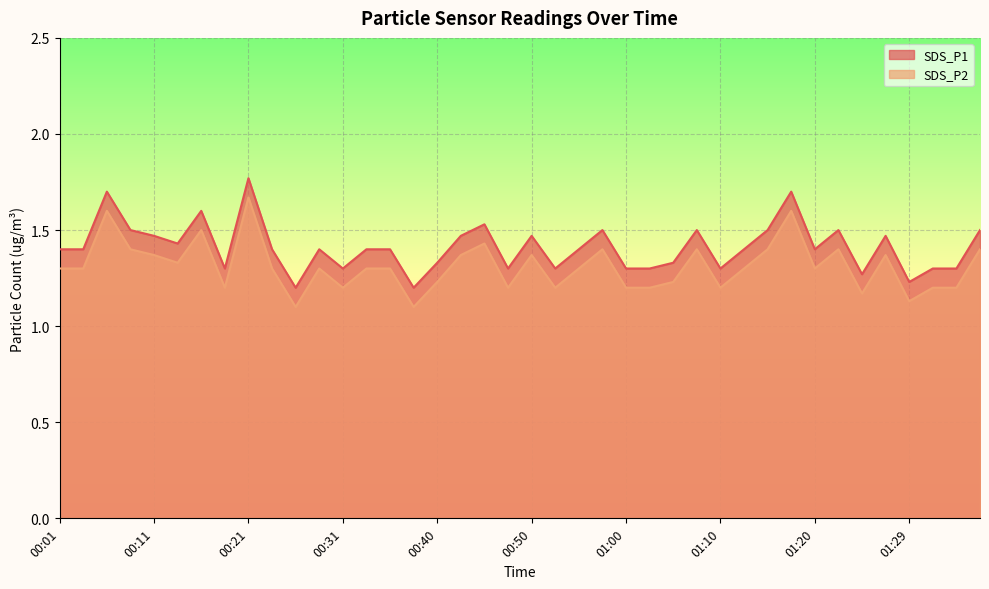

What is the approximate value of SDS_P2 at 01:32?

1.2